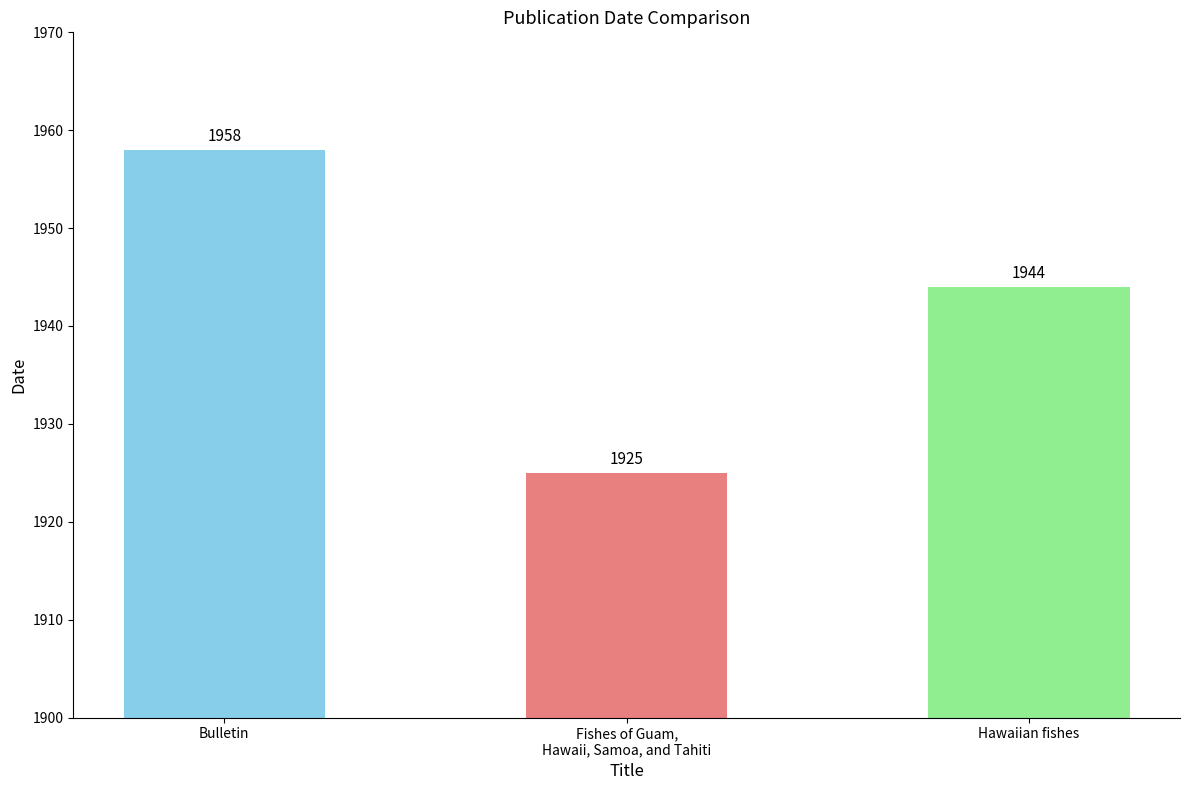

List the labels in order of value, largest first.

Bulletin, Hawaiian fishes, Fishes of Guam,
Hawaii, Samoa, and Tahiti